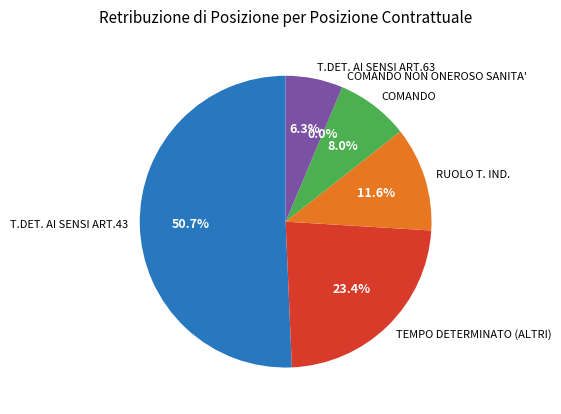

What is the change in value from T.DET. AI SENSI ART.43 to COMANDO?

-583114.7